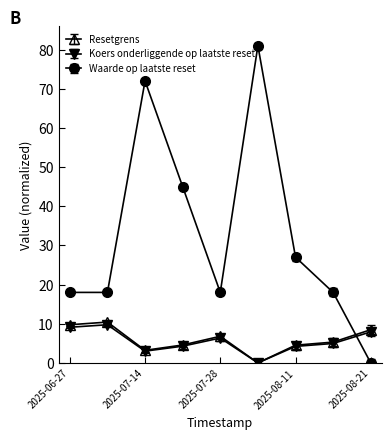

True or false: Koers onderliggende op laatste reset has more than 0 points higher than both neighbors.

True